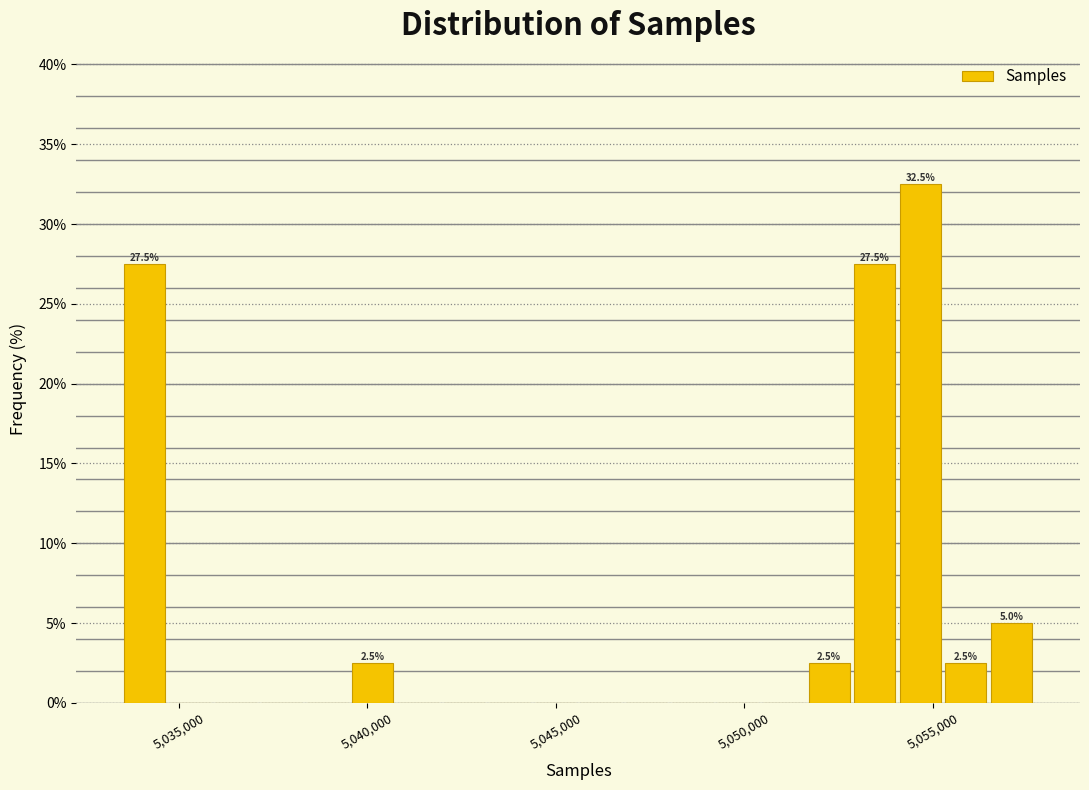

Read against the x-axis, roughly where is the centre of the tallest bar?

5054500